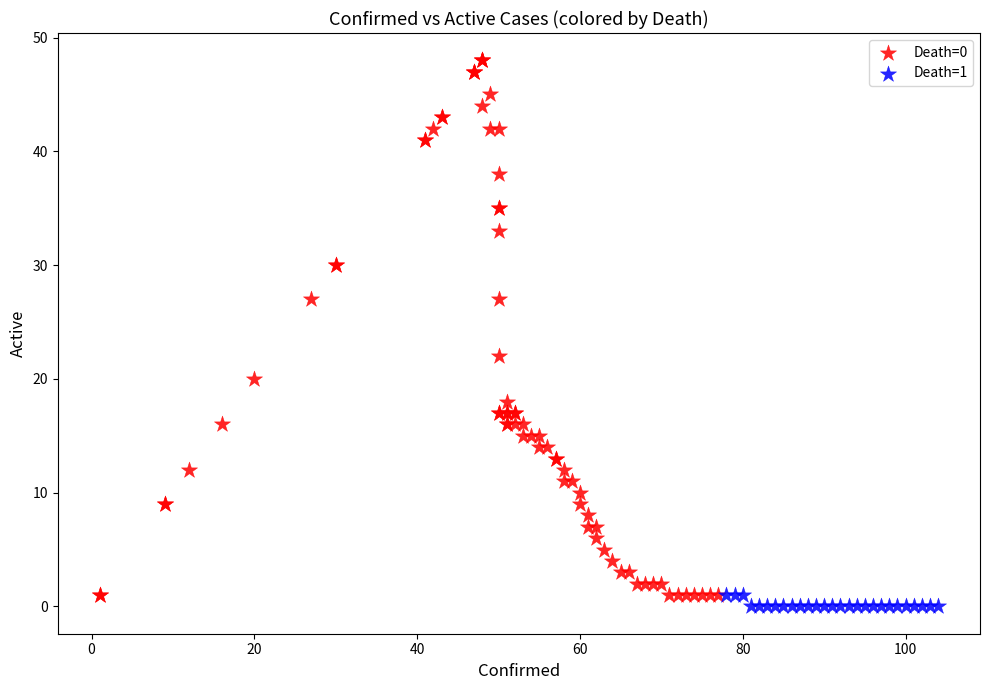

Which series contains the highest Y value?

Death=0